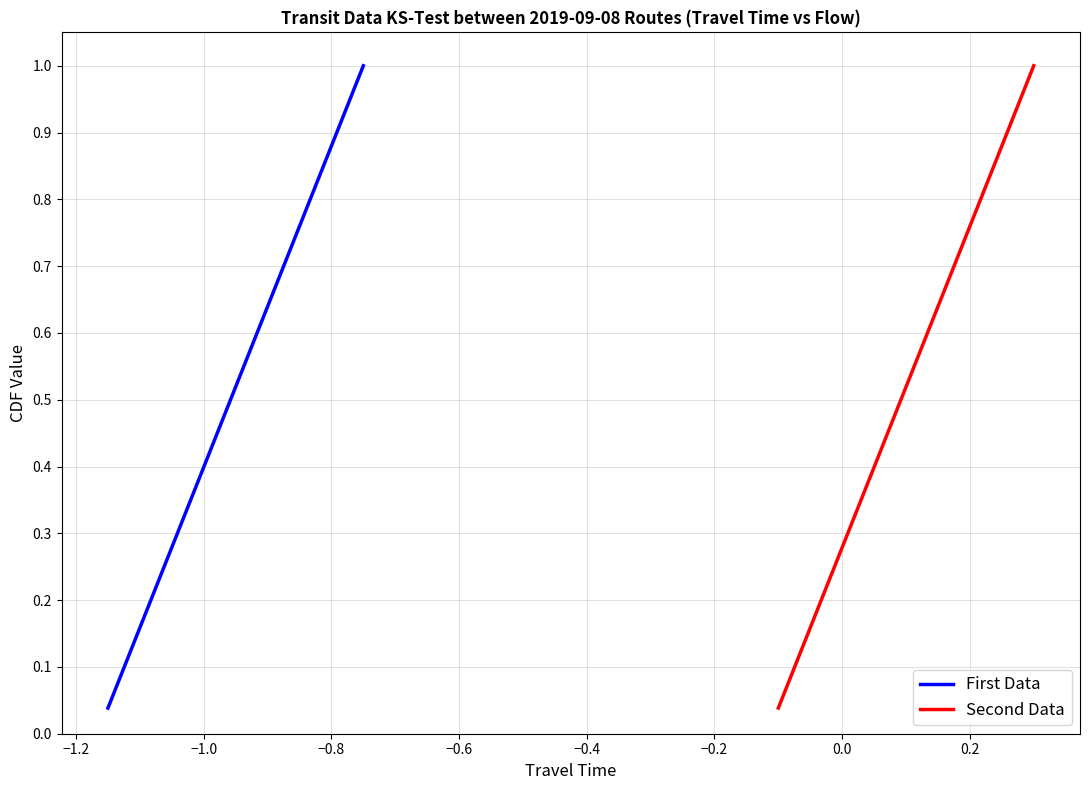

True or false: First Data and Second Data cross at least once.

False